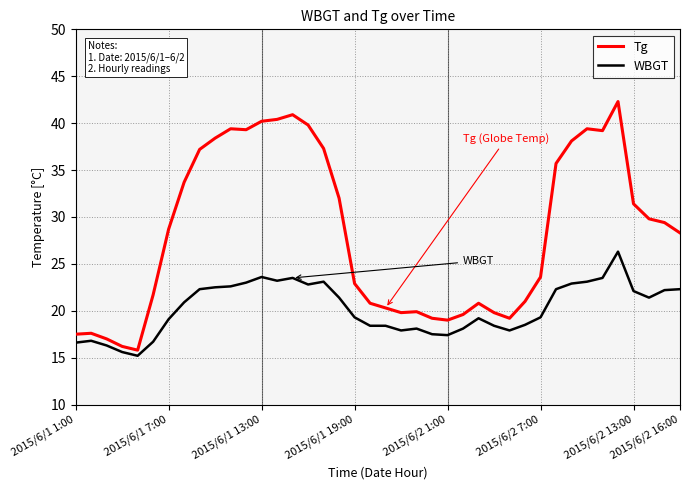

What is the smallest value displayed?

15.2